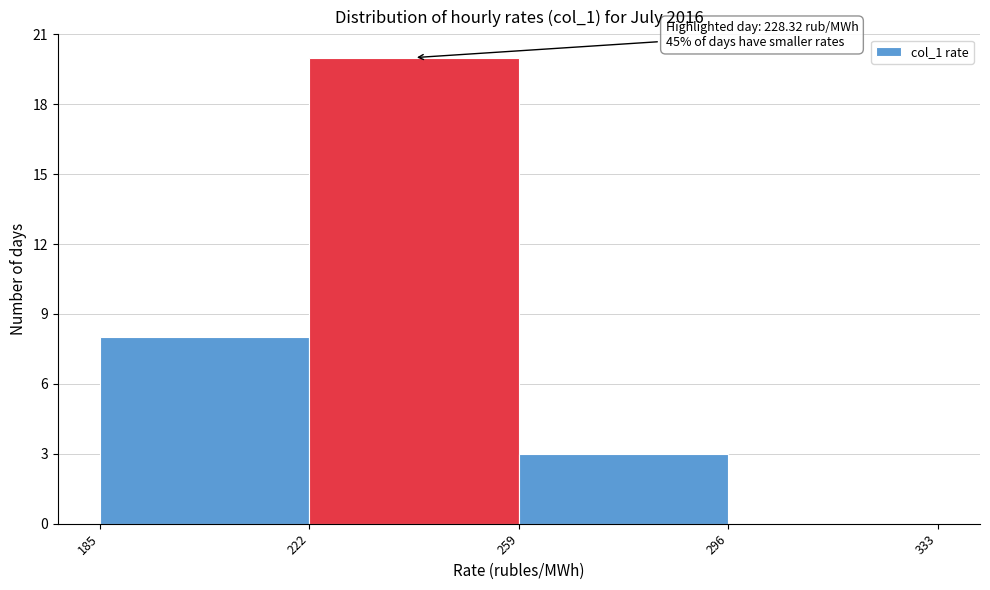

Which range on the x-axis has the tallest bar?

222 to 259